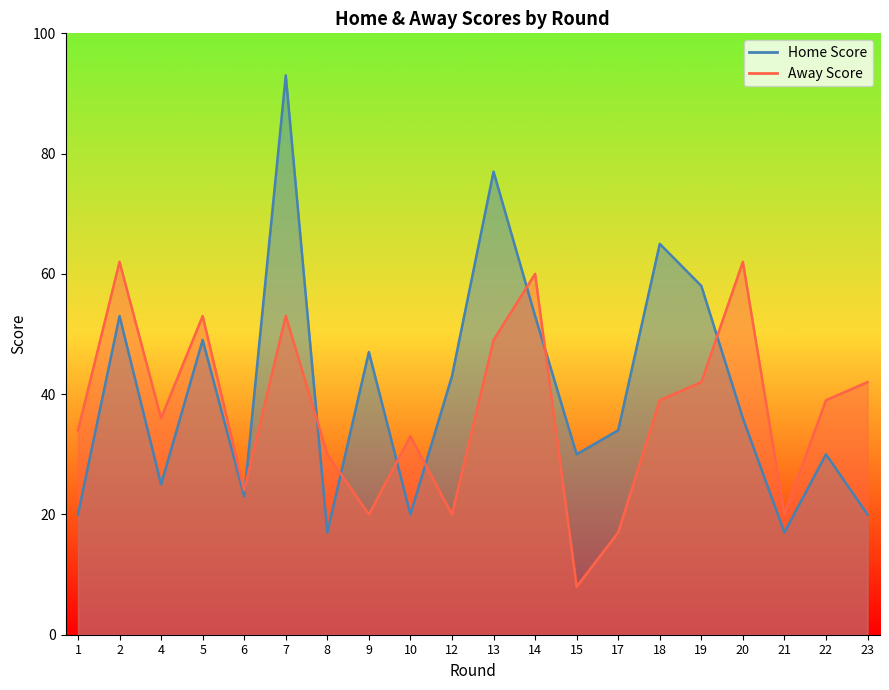

What is the smallest value displayed?

17